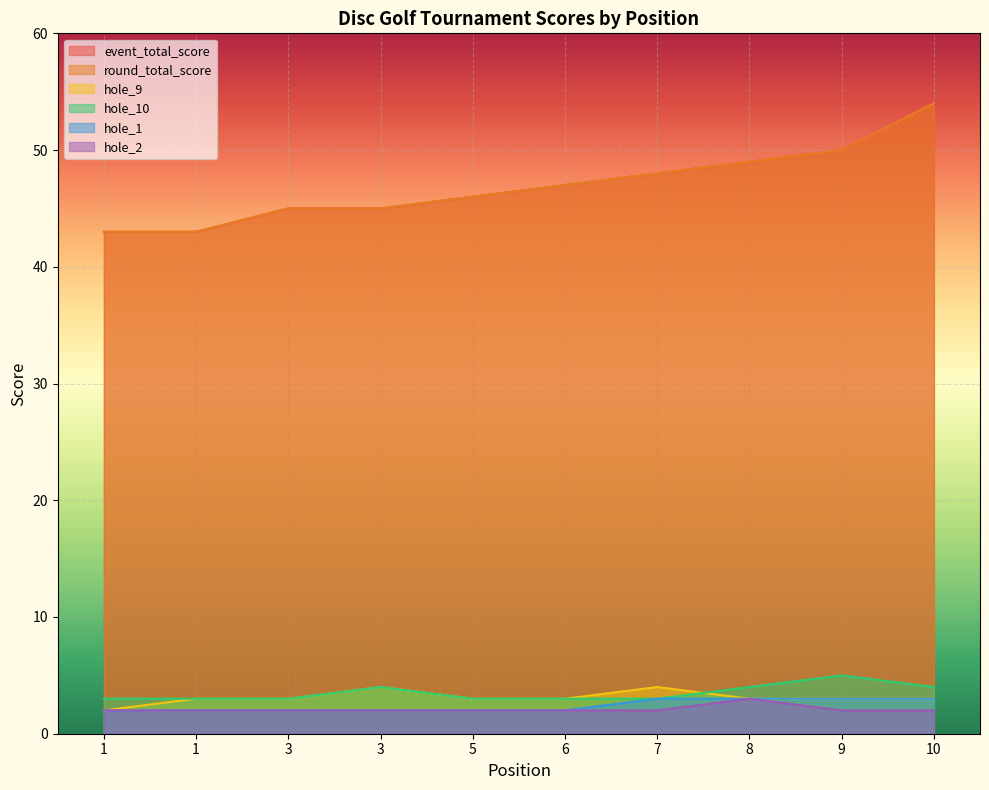

What is the highest value of the event_total_score series?

54